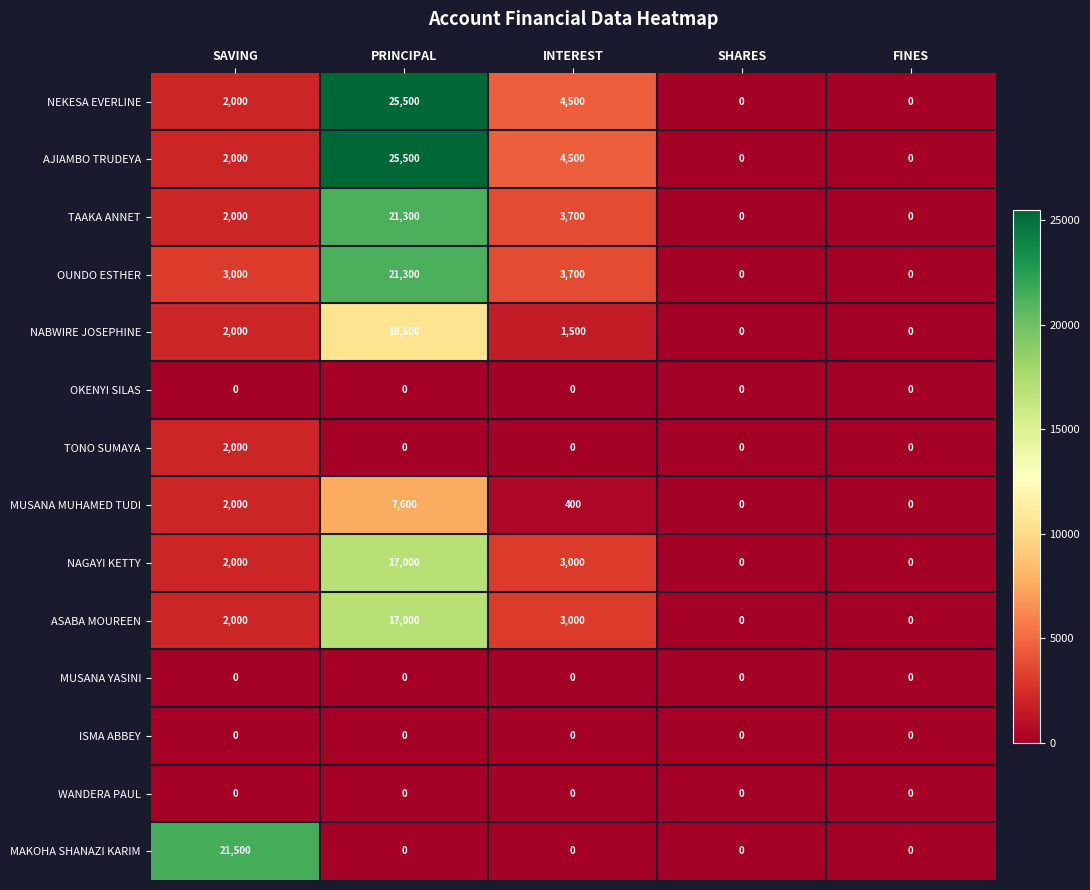

Is the value of MUSANA MUHAMED TUDI at PRINCIPAL greater than the value of OKENYI SILAS at FINES?

Yes